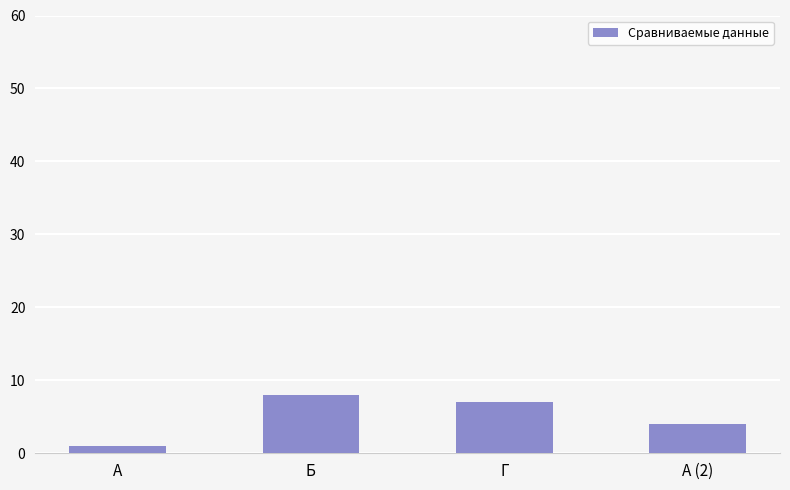

True or false: the data shows 1 at А.

True